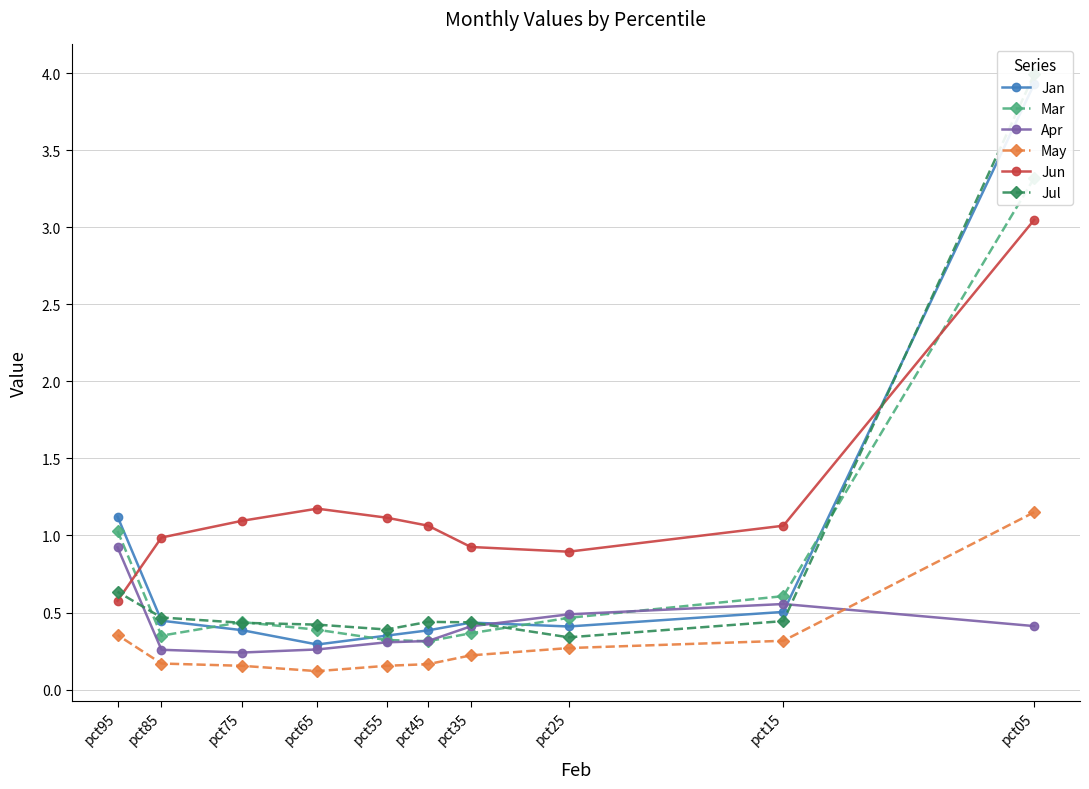

At pct85, list the series in order from smallest to largest.

May, Apr, Mar, Jan, Jul, Jun